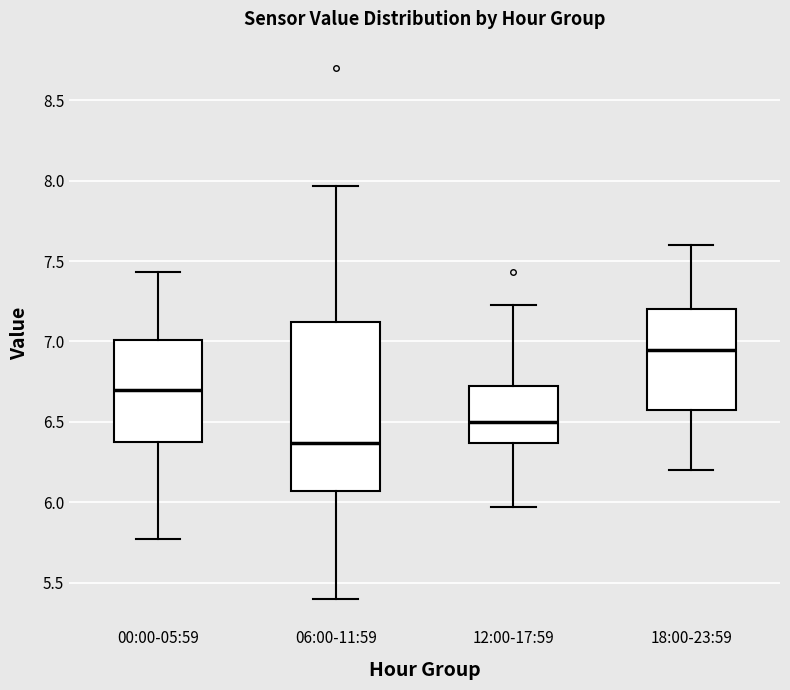

Reading left to right, read every box against the y-axis: the position of its median line, the range the box covers, and the ends of its whiskers. The values are not printed on the chart, so give them approximately, as read against the axis.

00:00-05:59: median 6.70, box 6.40 to 7.00, whiskers 5.75 to 7.45
06:00-11:59: median 6.35, box 6.05 to 7.10, whiskers 5.40 to 7.95
12:00-17:59: median 6.50, box 6.35 to 6.75, whiskers 5.95 to 7.25
18:00-23:59: median 6.95, box 6.60 to 7.20, whiskers 6.20 to 7.60